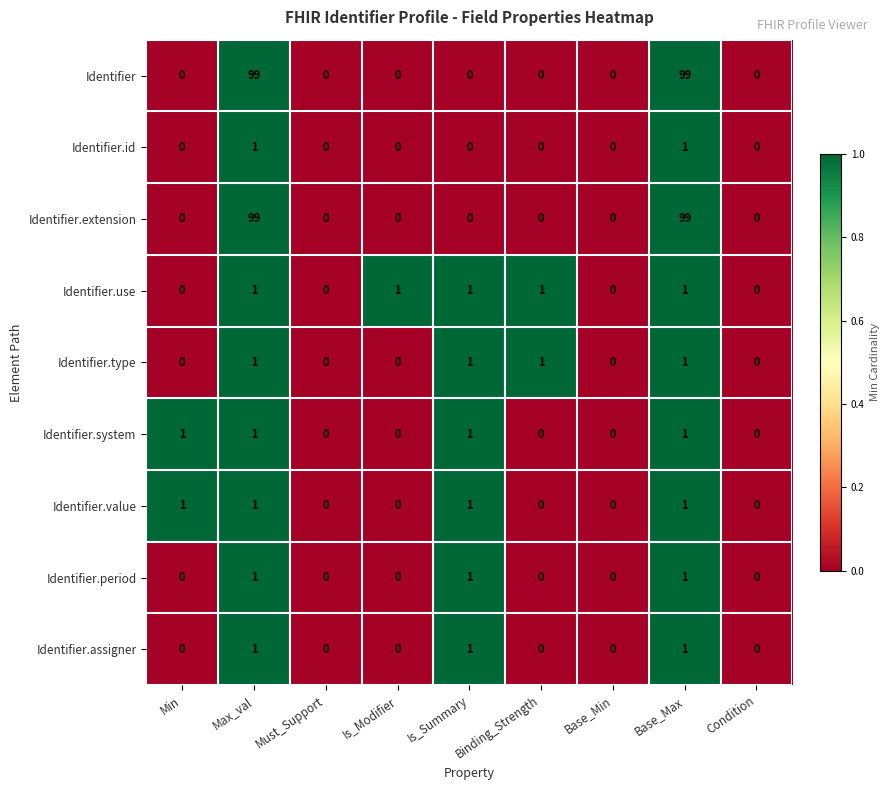

What is the average value of the Identifier series?

22